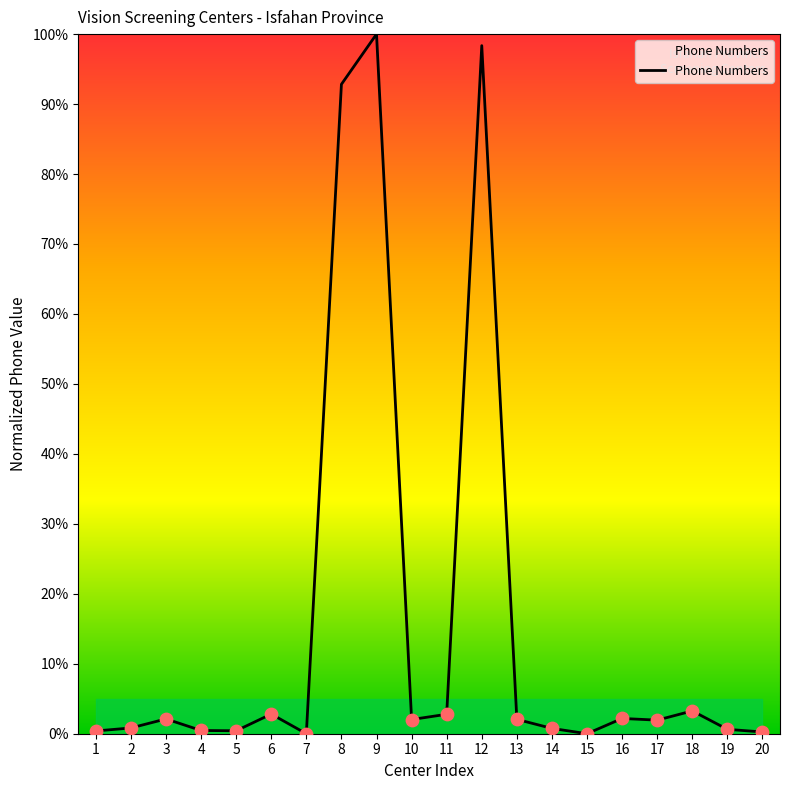

Approximately how many times larger is the value at 8 compared to 17?

47.8